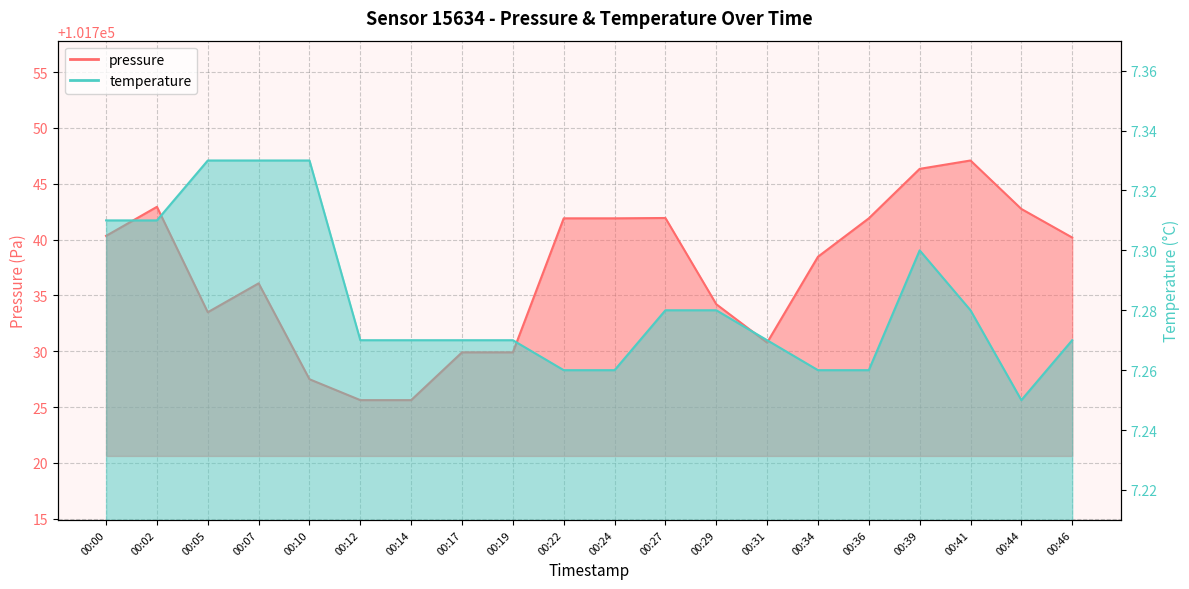

At which category is the sum across all series the highest?

00:41